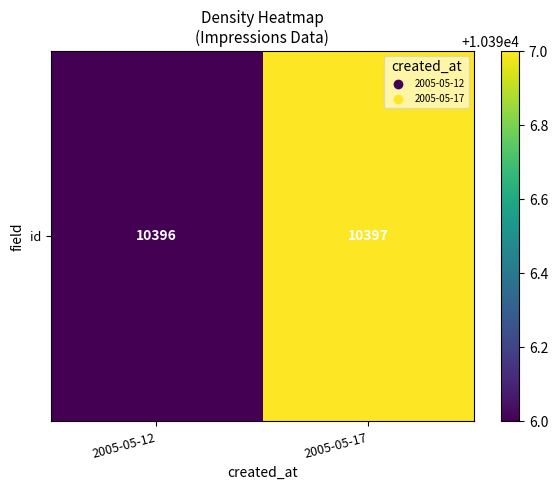

Which label corresponds to the largest value in the chart?

2005-05-17